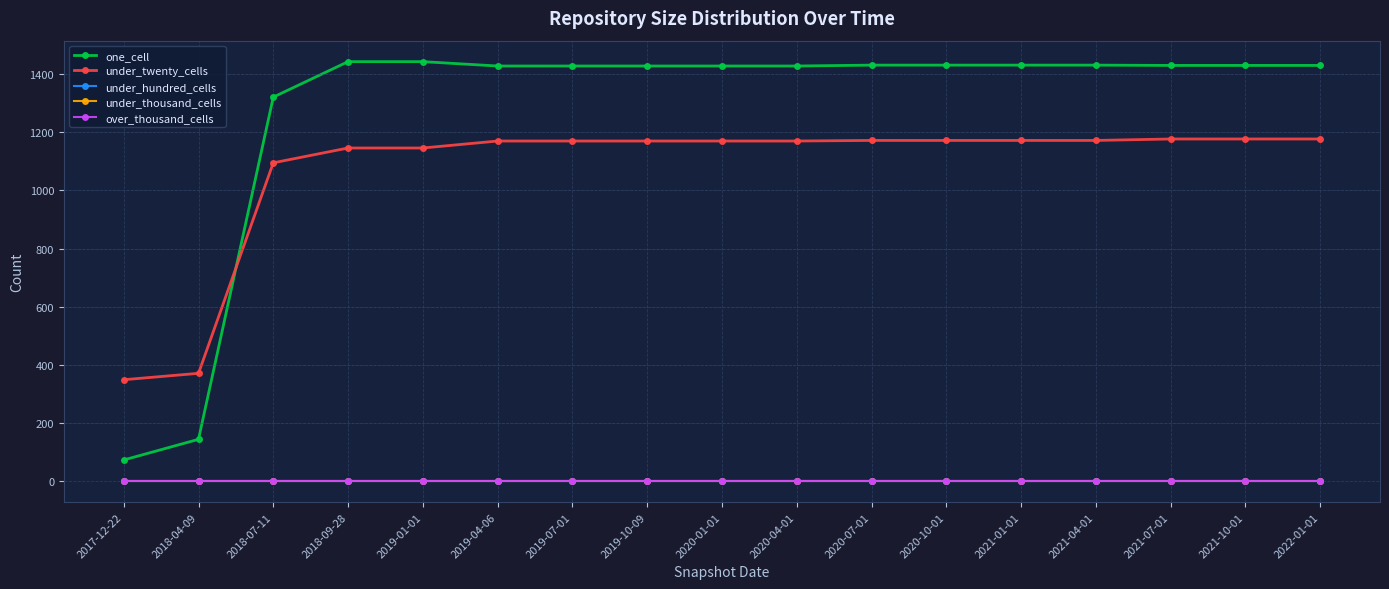

What is the value of the one_cell point at the 16th from the left?

1430